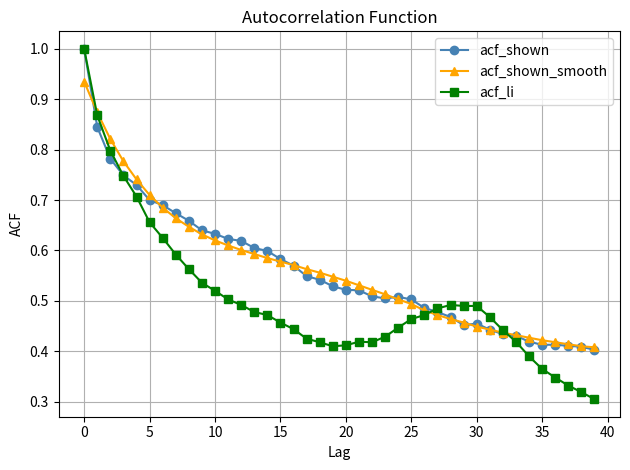

What is the maximum value shown in the chart?

1.0